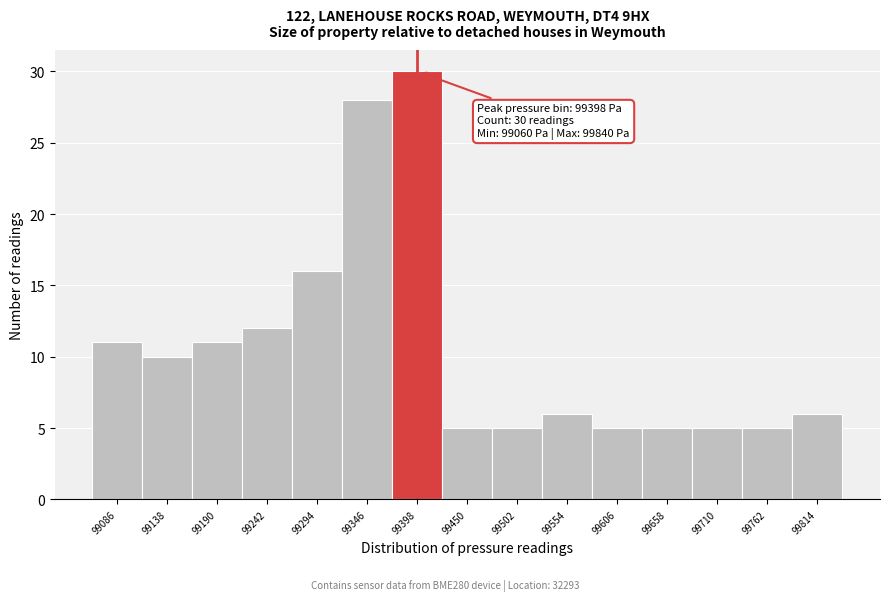

Which range on the x-axis has the tallest bar?

99370 to 99420